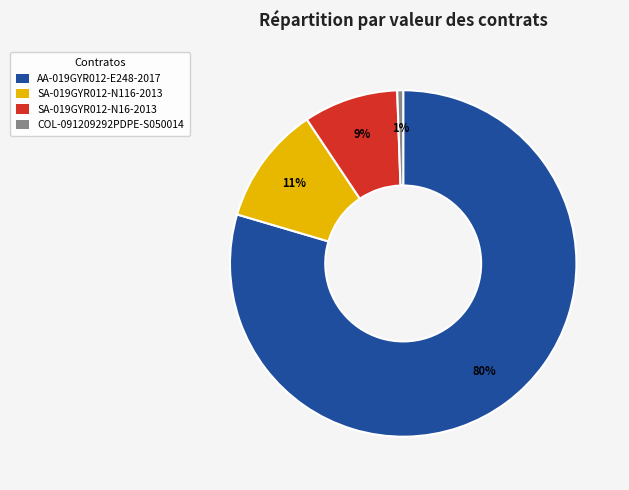

To the nearest percent, what percentage of the pie is SA-019GYR012-N116-2013?

11%